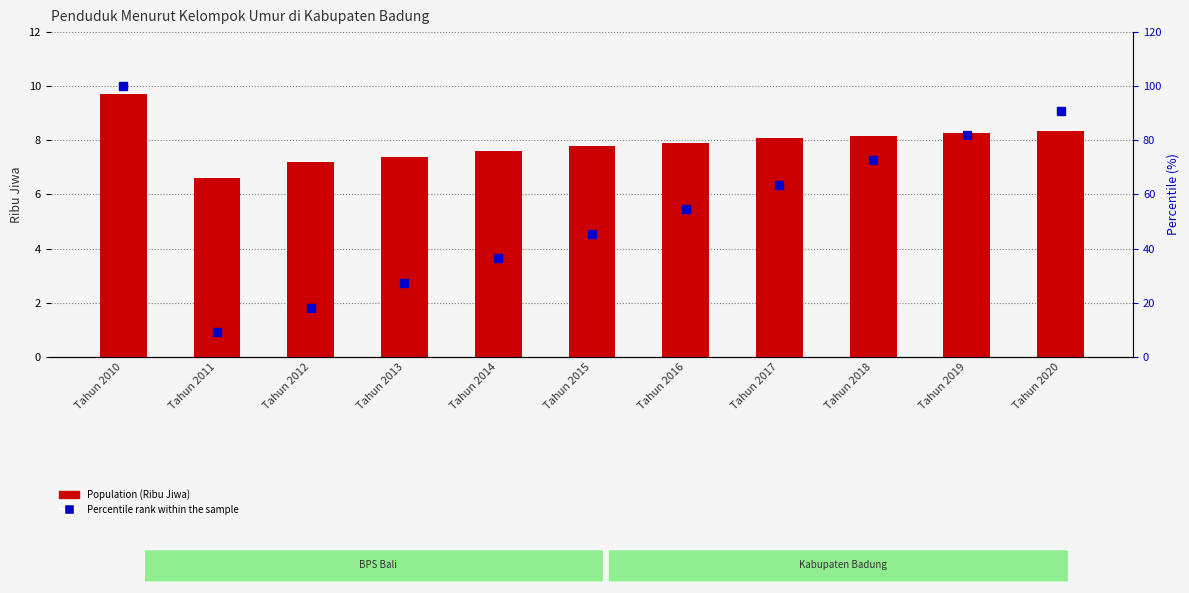

What is the spread (max minus min) of values at Tahun 2018?

64.6